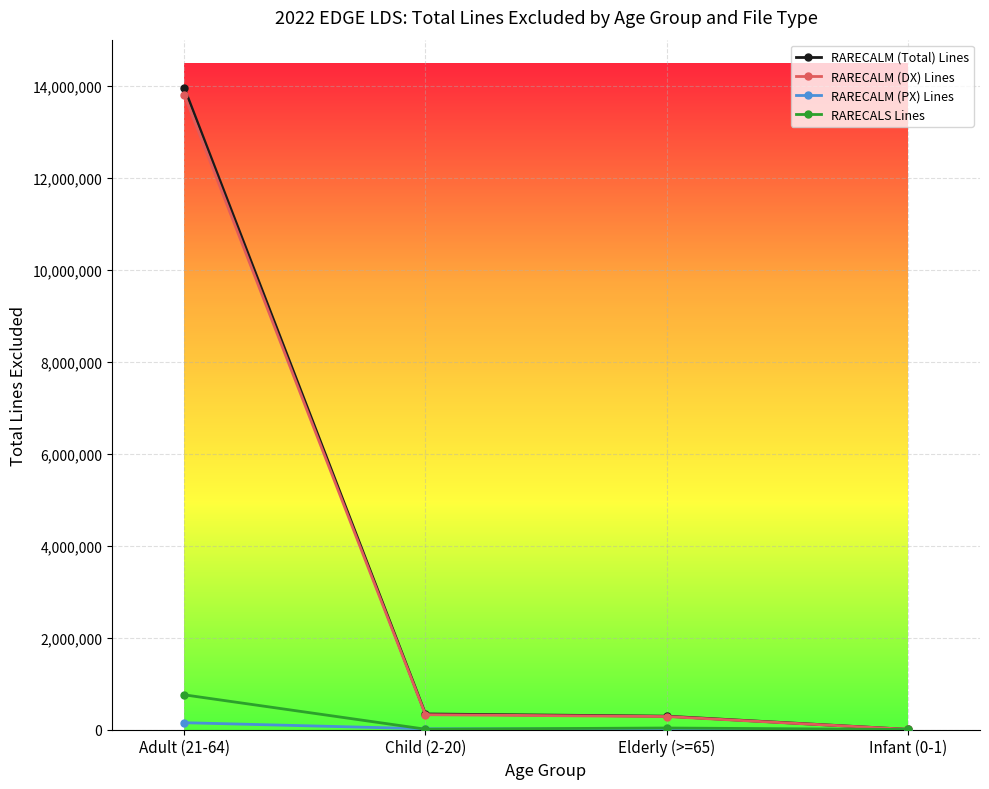

What is the difference between the maximum and minimum values in the RARECALM (DX) Lines series?

13790650